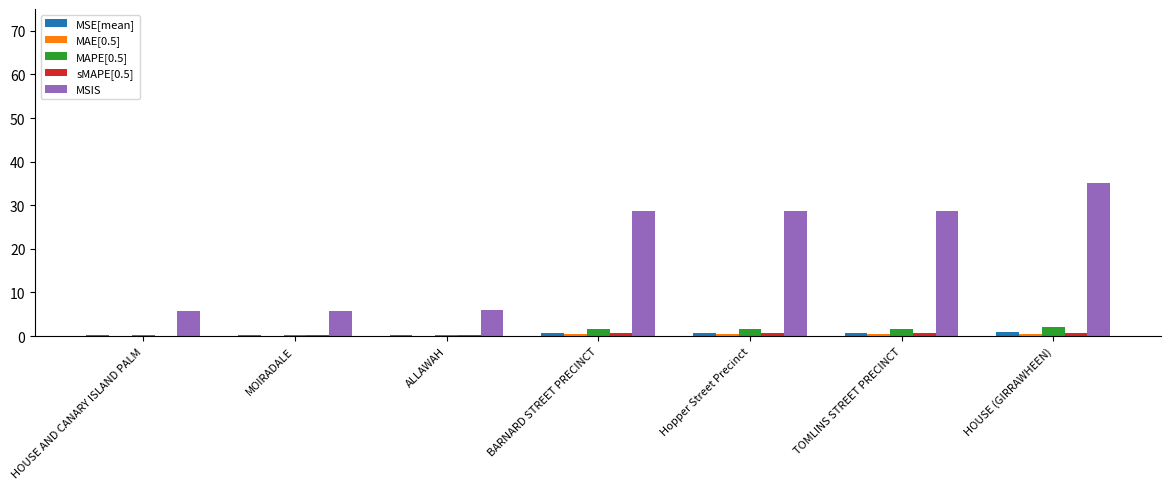

Are the bars grouped side by side (vs. stacked)?

Yes